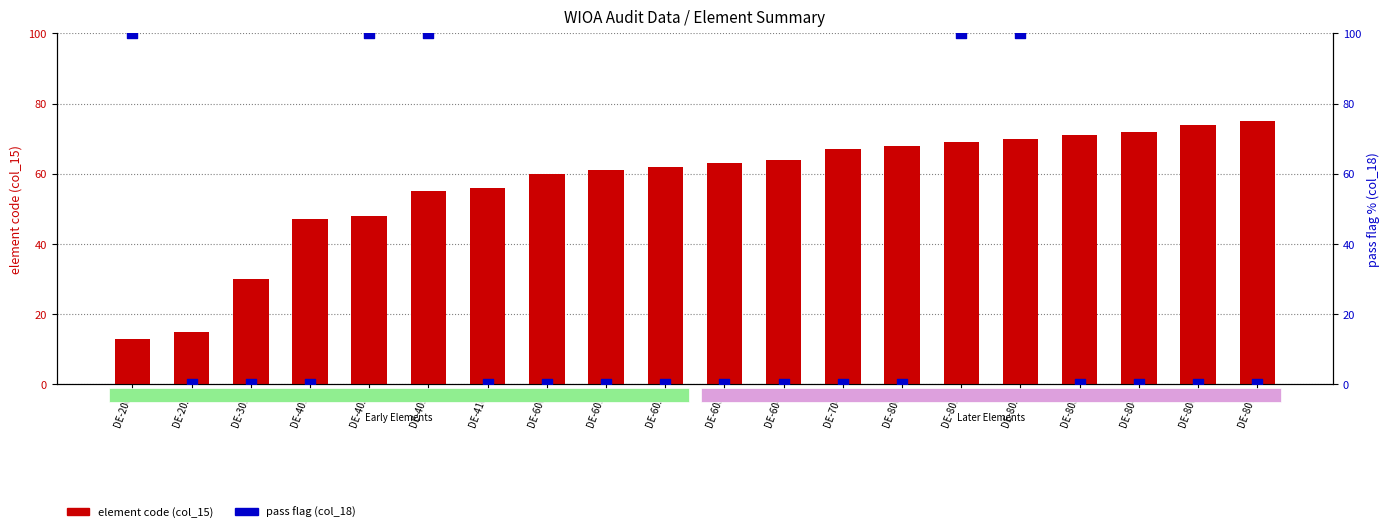

At which category is the sum across all series the highest?

DE-802